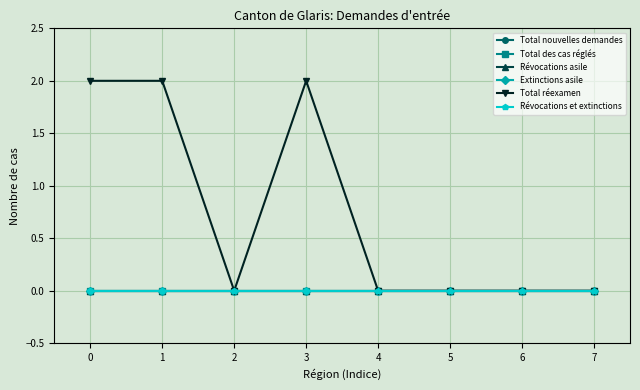

Does the chart have visible grid lines?

Yes